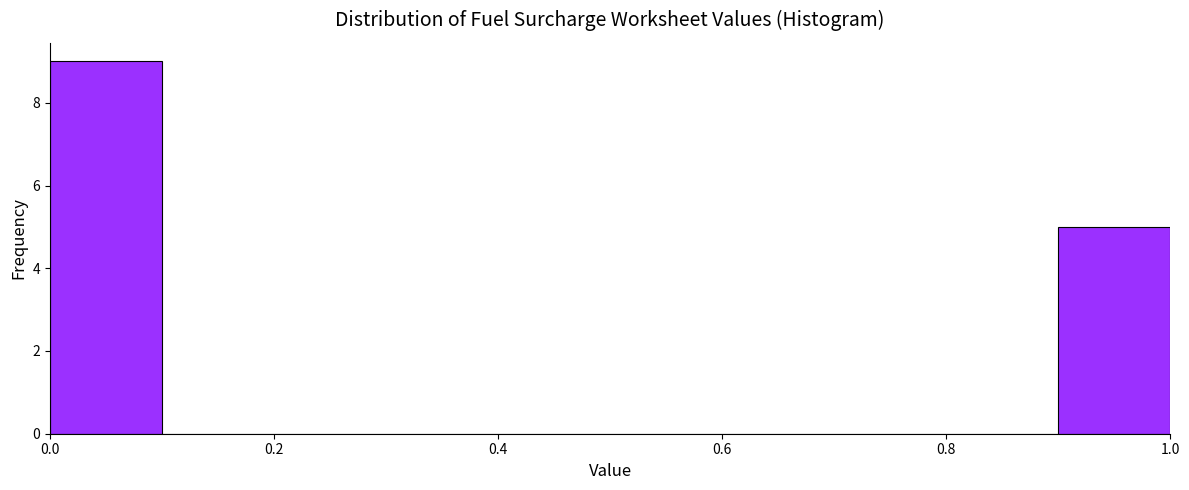

Reading left to right, list every bar in this chart as the range it spans on the x-axis followed by its height. The values are not printed on the chart, so give them approximately, as read against the axis.

0.0 to 0.1: 9
0.1 to 0.2: 0
0.2 to 0.3: 0
0.3 to 0.4: 0
0.4 to 0.5: 0
0.5 to 0.6: 0
0.6 to 0.7: 0
0.7 to 0.8: 0
0.8 to 0.9: 0
0.9 to 1.0: 5